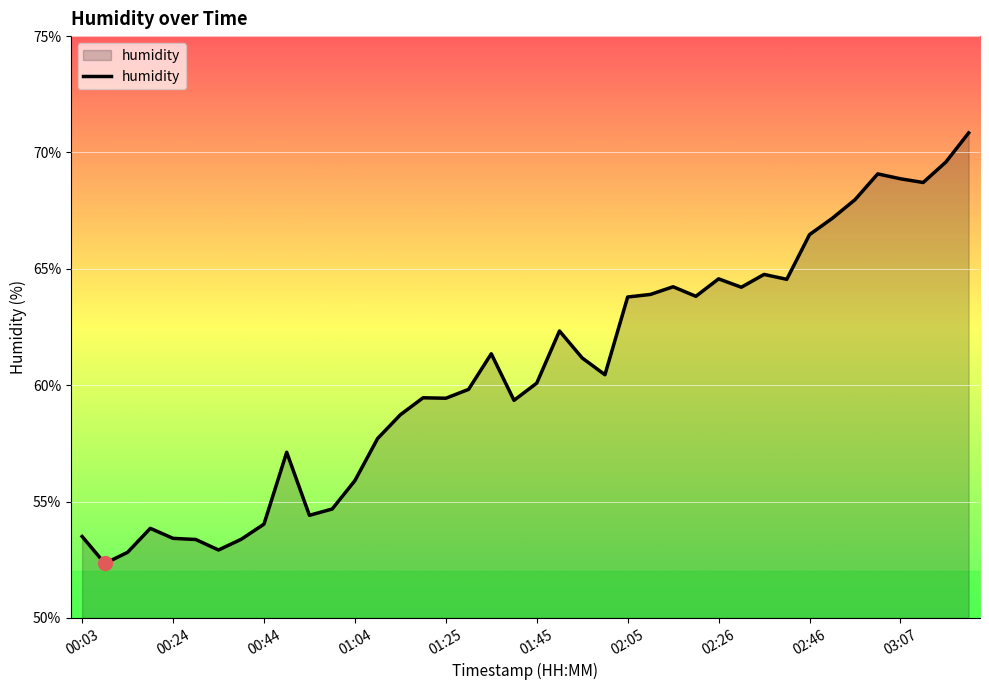

What is the minimum value shown in the chart?

52.3